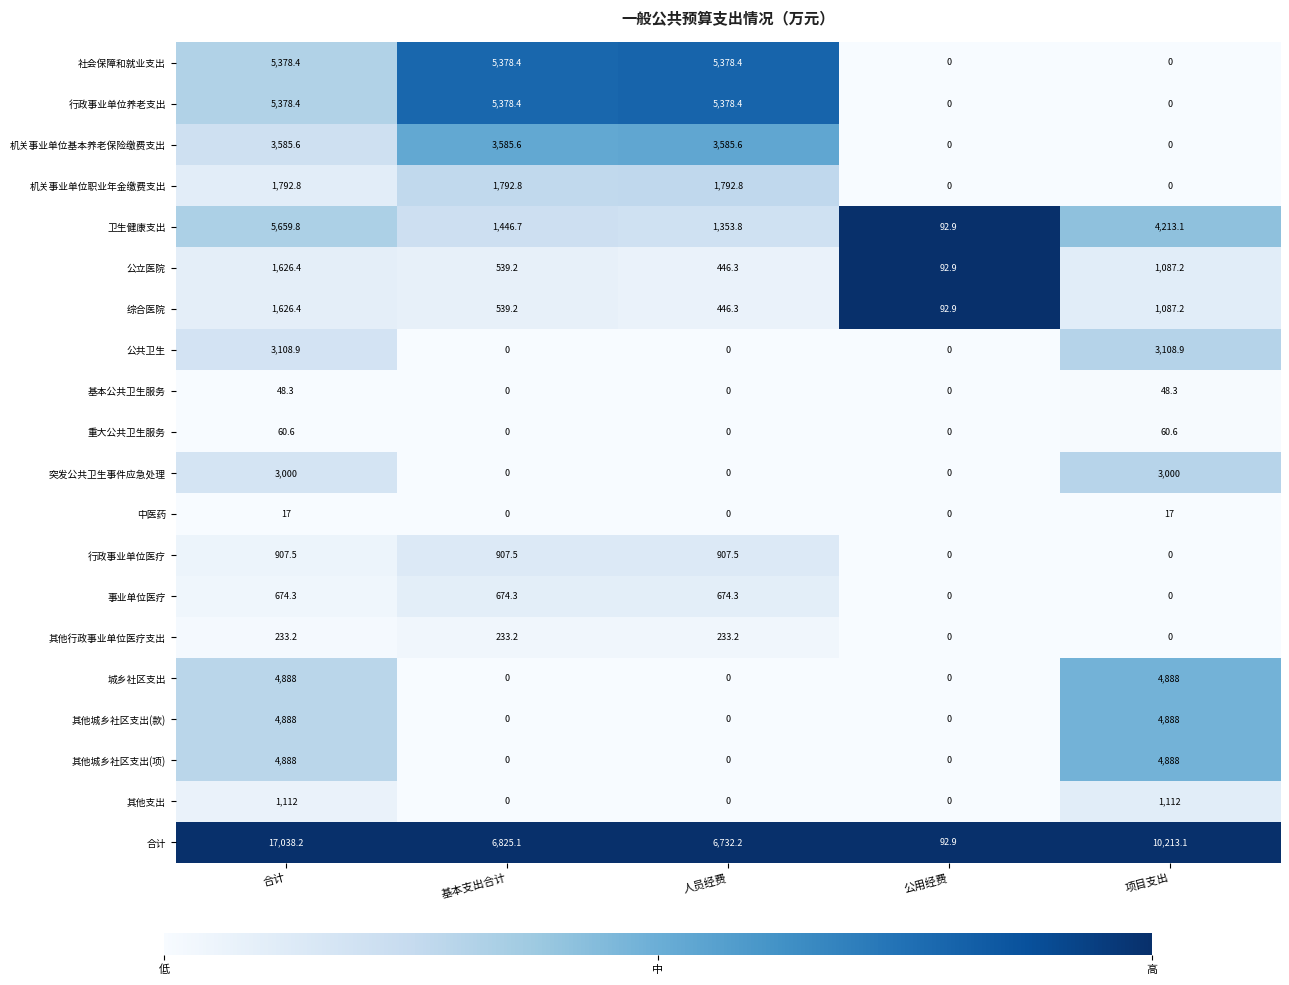

What is the total value across all series at 项目支出?

38611.4